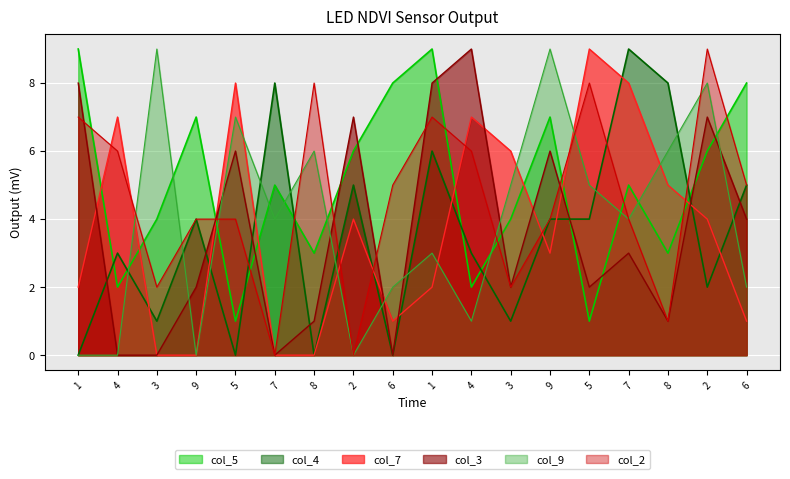

The value of col_9 at 3 is 2. True or false?

False